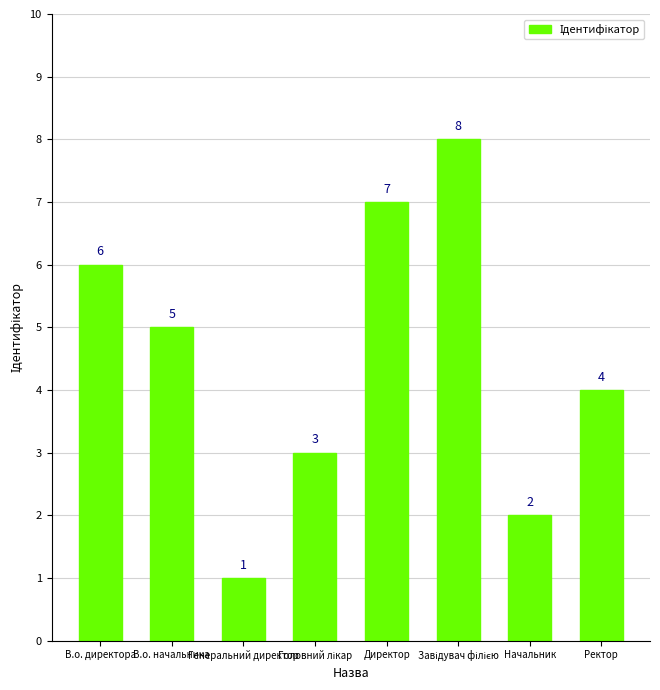

What is the value of the 1st bar from the left?

6